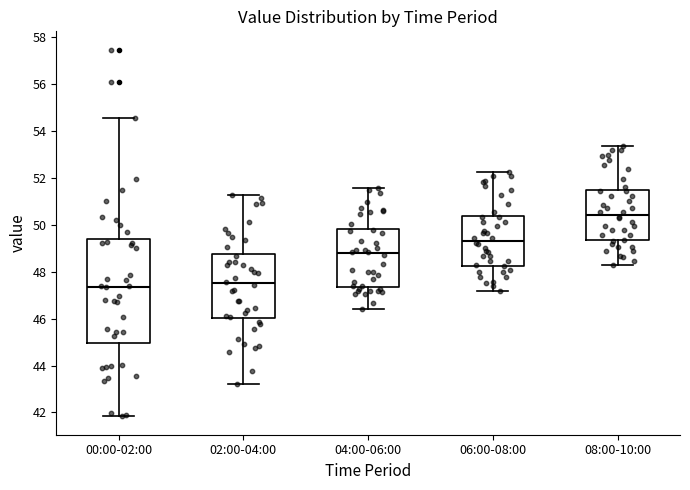

Reading left to right, read every box against the y-axis: the position of its median line, the range the box covers, and the ends of its whiskers. The values are not printed on the chart, so give them approximately, as read against the axis.

00:00-02:00: median 47.4, box 45.0 to 49.4, whiskers 41.8 to 54.6
02:00-04:00: median 47.6, box 46.0 to 48.8, whiskers 43.2 to 51.2
04:00-06:00: median 48.8, box 47.4 to 49.8, whiskers 46.4 to 51.6
06:00-08:00: median 49.4, box 48.2 to 50.4, whiskers 47.2 to 52.2
08:00-10:00: median 50.4, box 49.4 to 51.4, whiskers 48.2 to 53.4